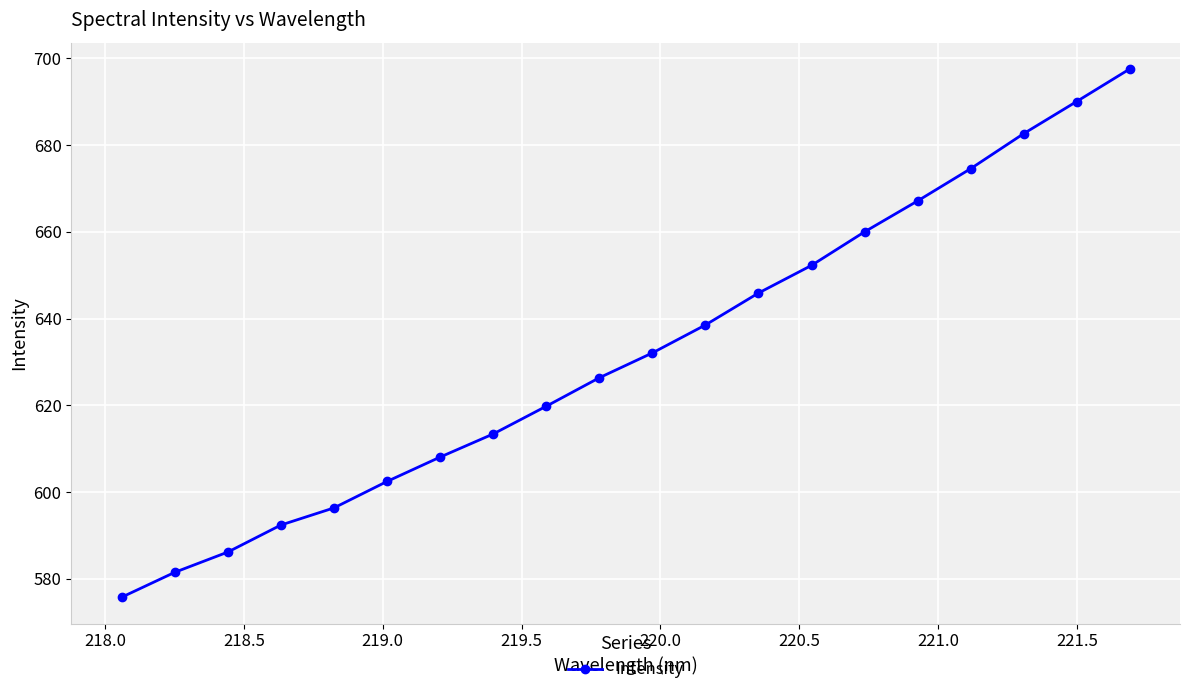

What is the value of the 2nd point from the left?

581.5